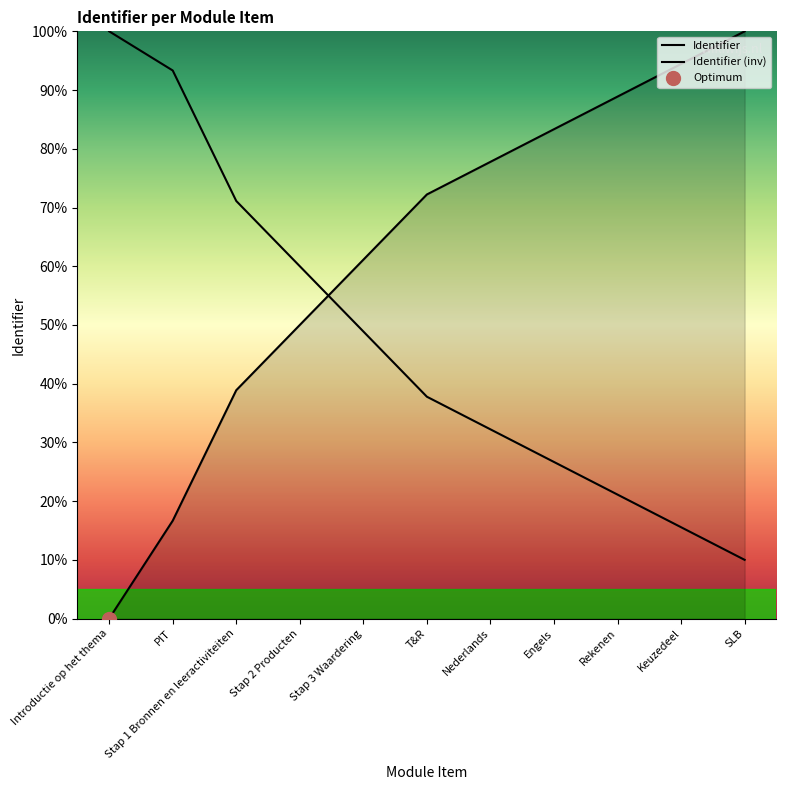

True or false: the data has more than 0 interior local peaks.

False